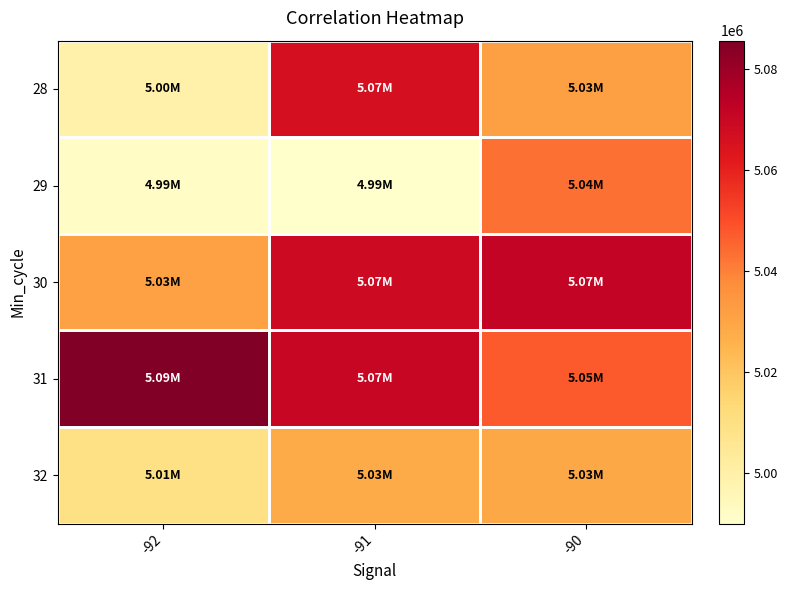

What is the difference between the highest and lowest values at -92?

93936